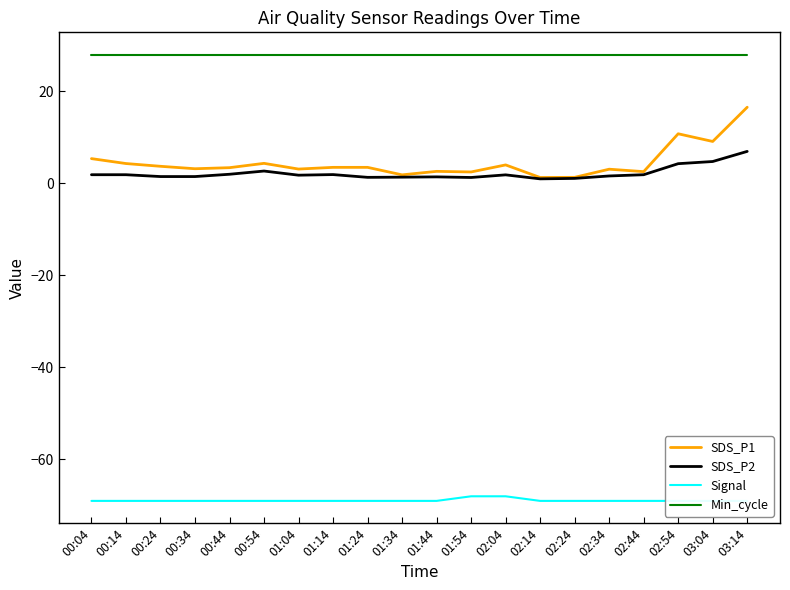

What is the difference between the highest and lowest values at 02:54?

97.0